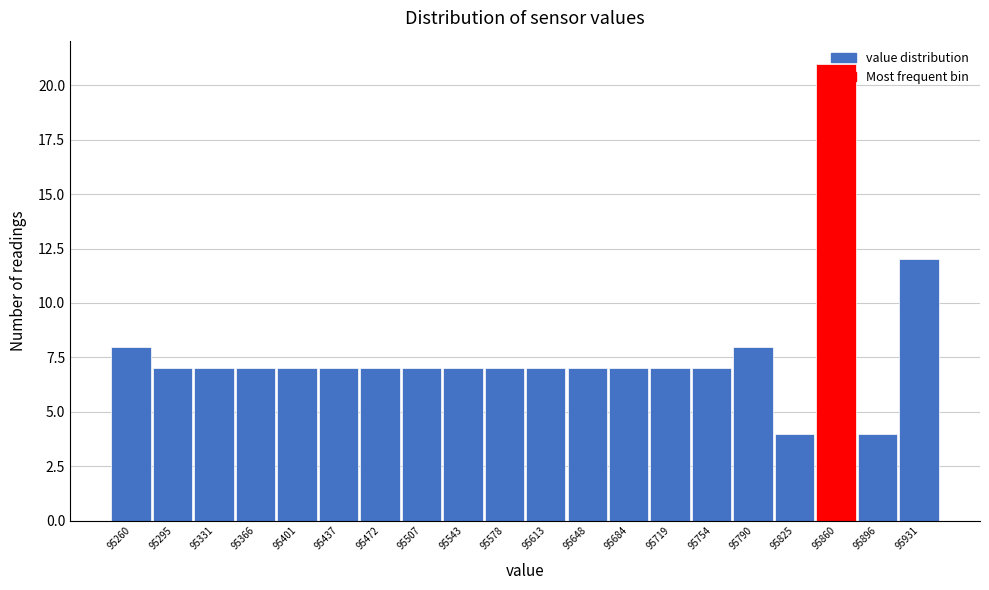

What is the smallest value displayed?

4